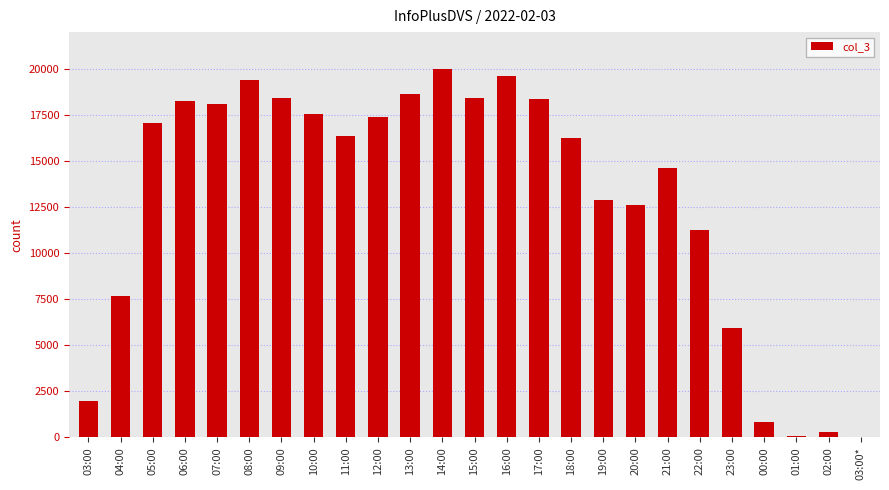

Which has a higher value, 10:00 or 02:00?

10:00